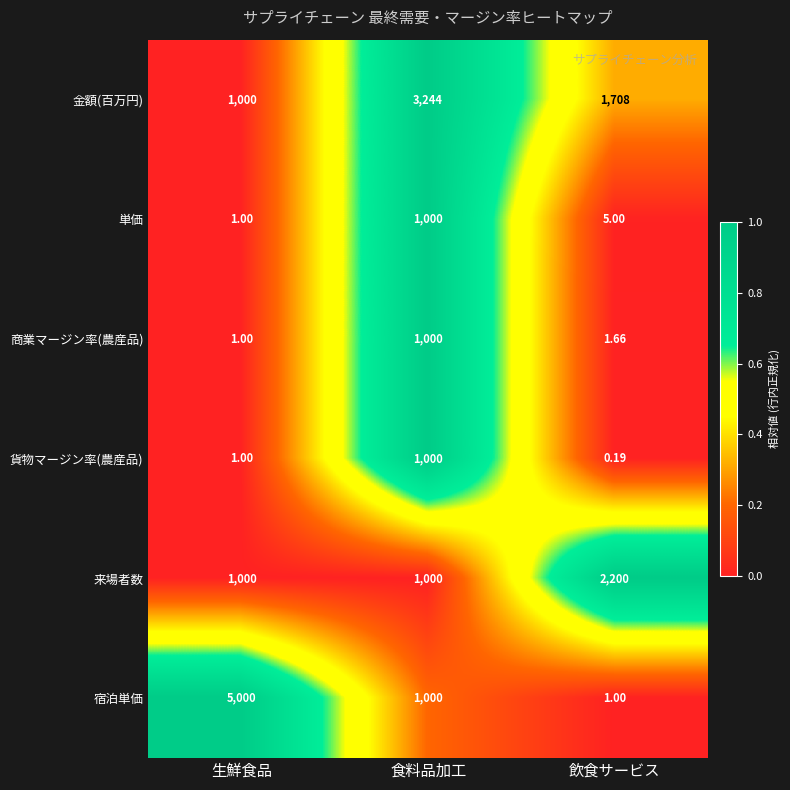

Which series has the widest spread of values?

宿泊単価